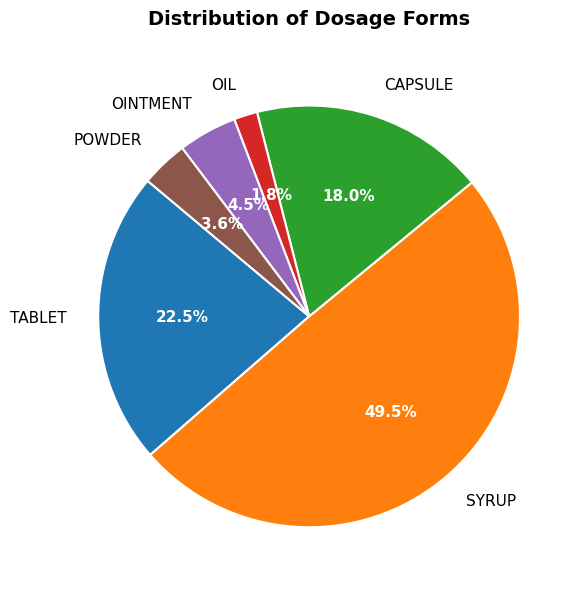

What is the smallest slice in the pie chart?

OIL